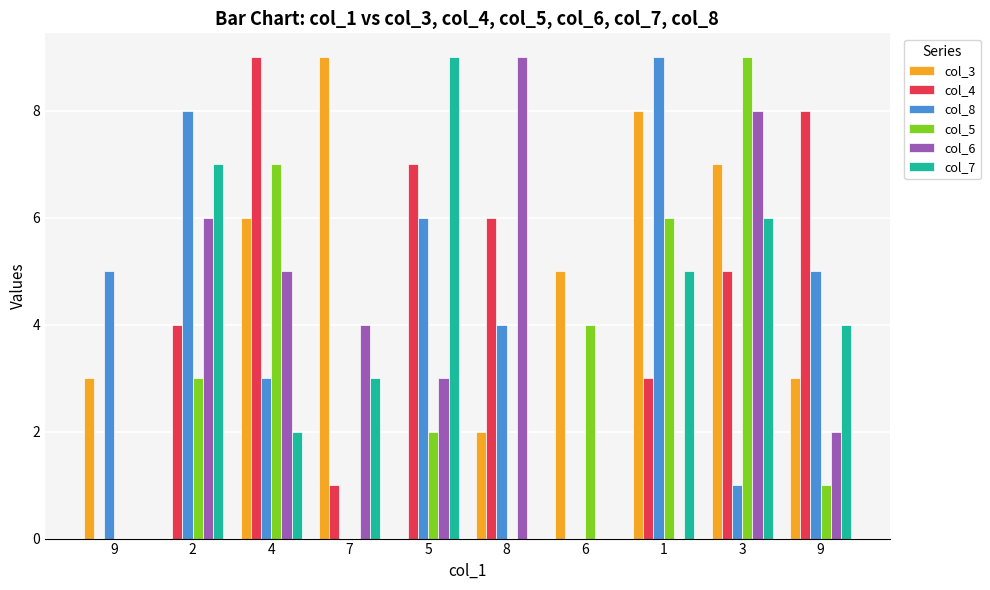

Count the number of categories in the chart.

10